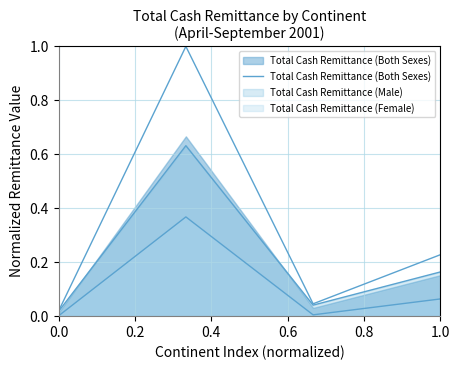

The value at 0.0 is 0.0. True or false?

False